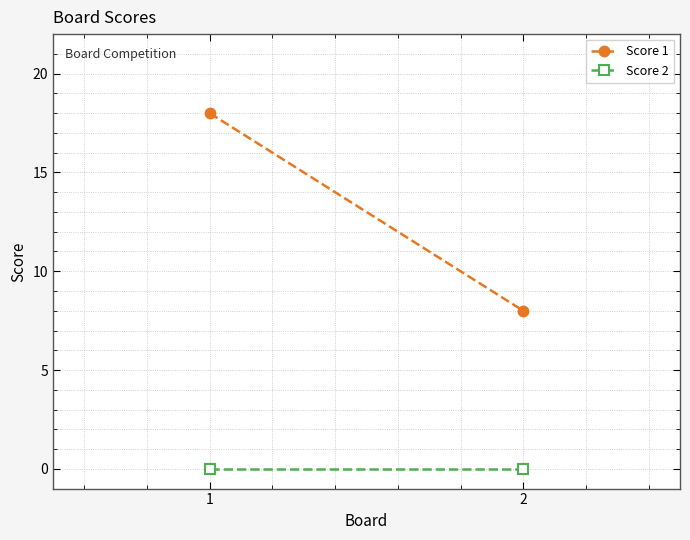

What is the difference between the highest and lowest values at 1?

18